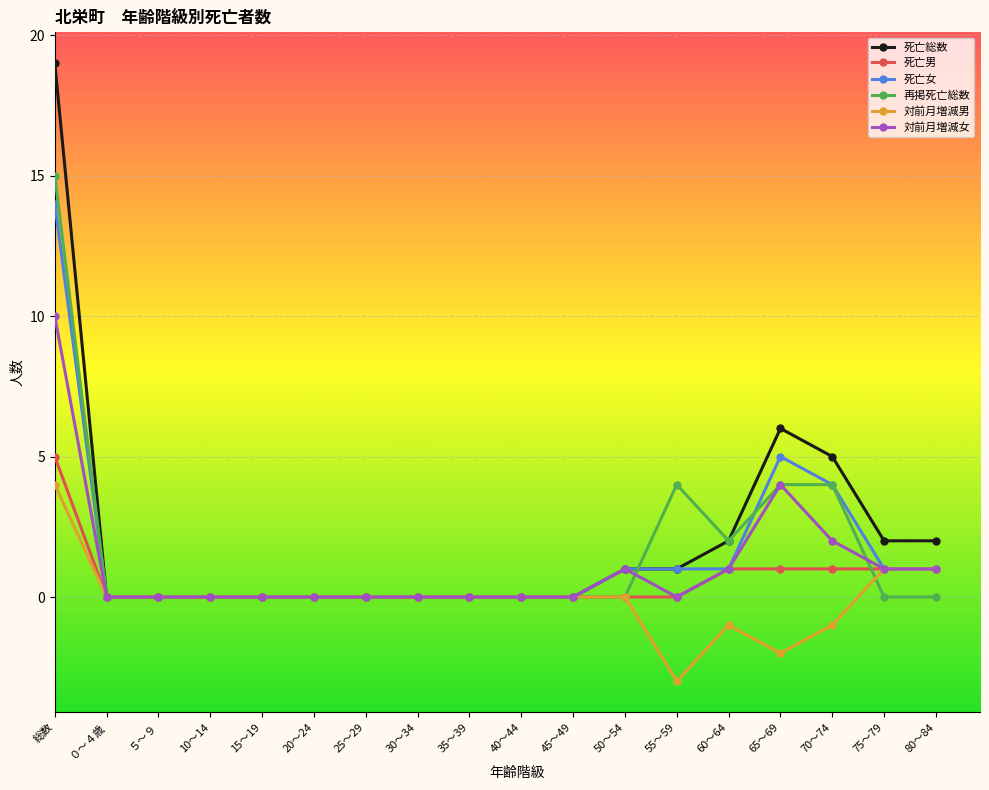

At which category is the sum across all series the highest?

総数